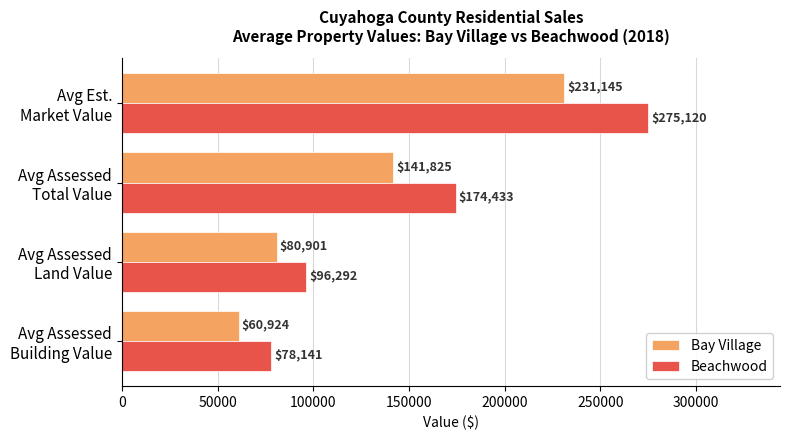

What is the difference between the second highest and second lowest values in the Beachwood series?

78141.0